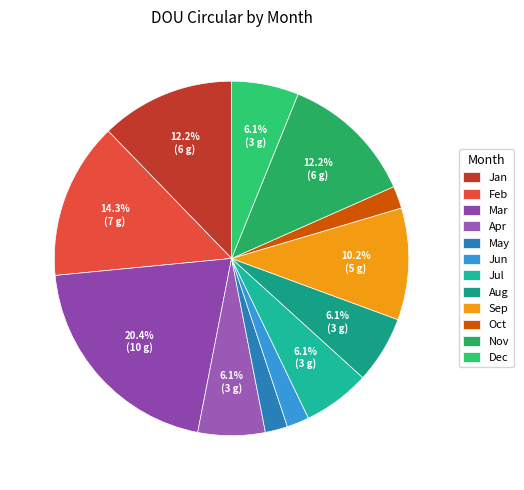

Rank the categories by value from lowest to highest.

May, Jun, Oct, Apr, Jul, Aug, Dec, Sep, Jan, Nov, Feb, Mar